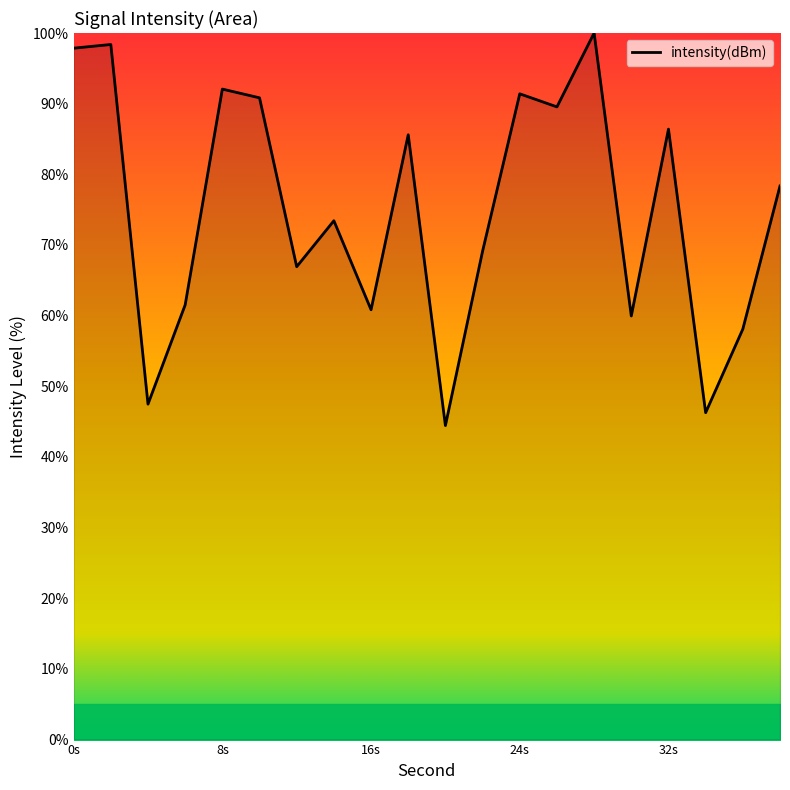

What is the difference between the maximum and minimum values?

55.6